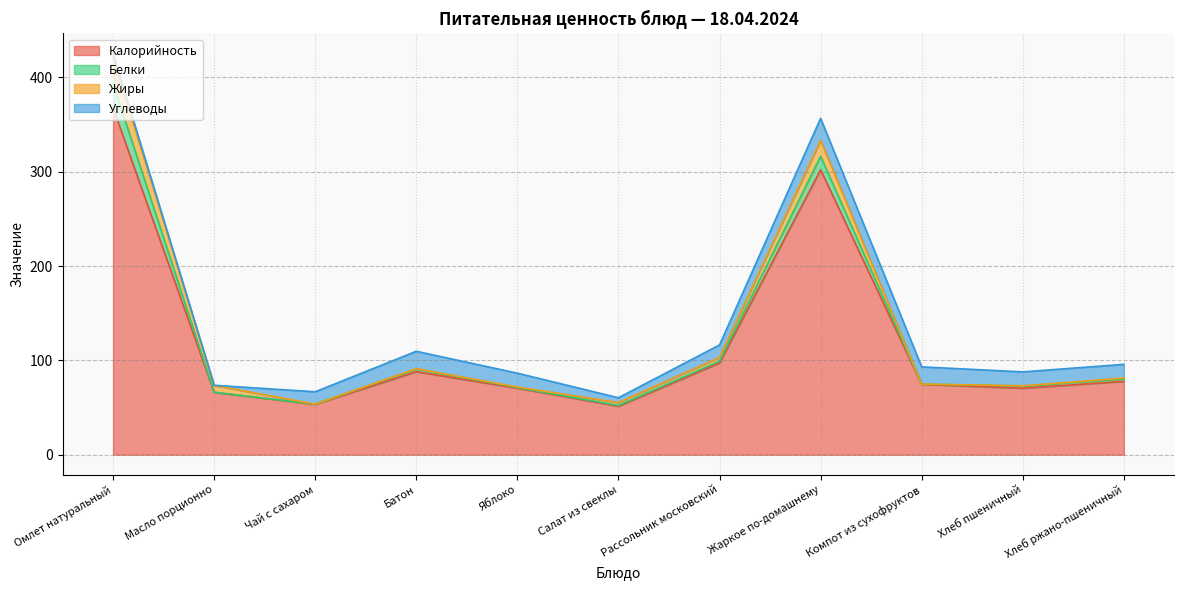

True or false: Белки and Калорийность cross at least once.

False